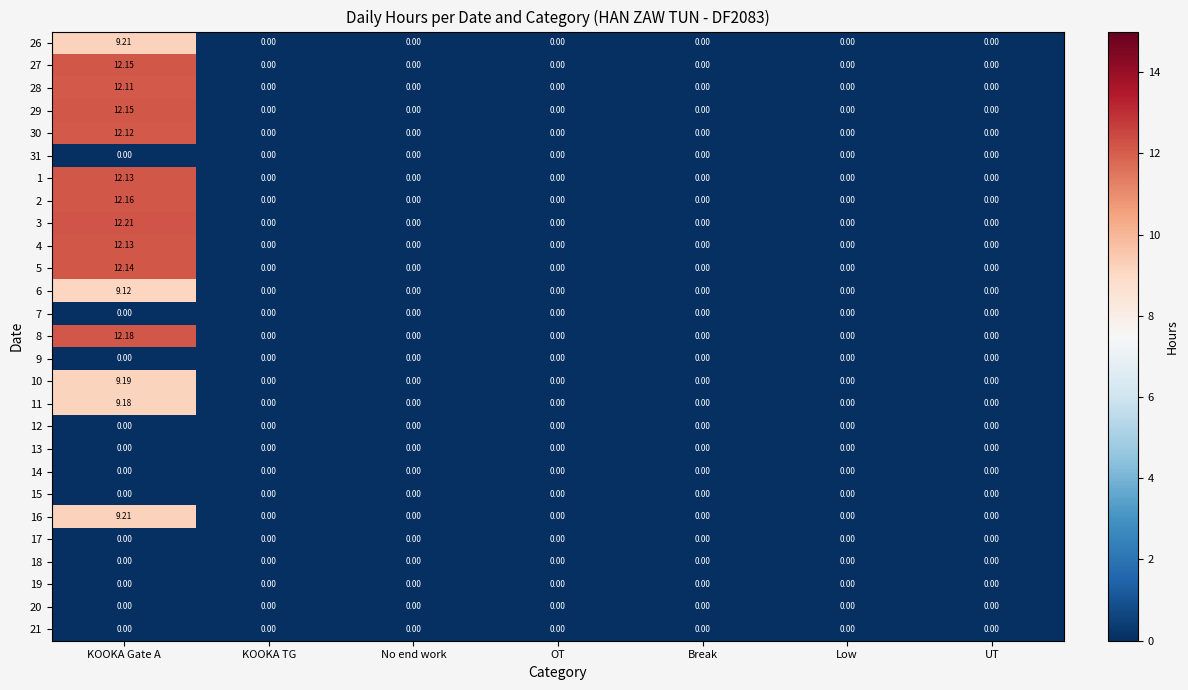

Which category has the highest value in the 4 series?

KOOKA Gate A